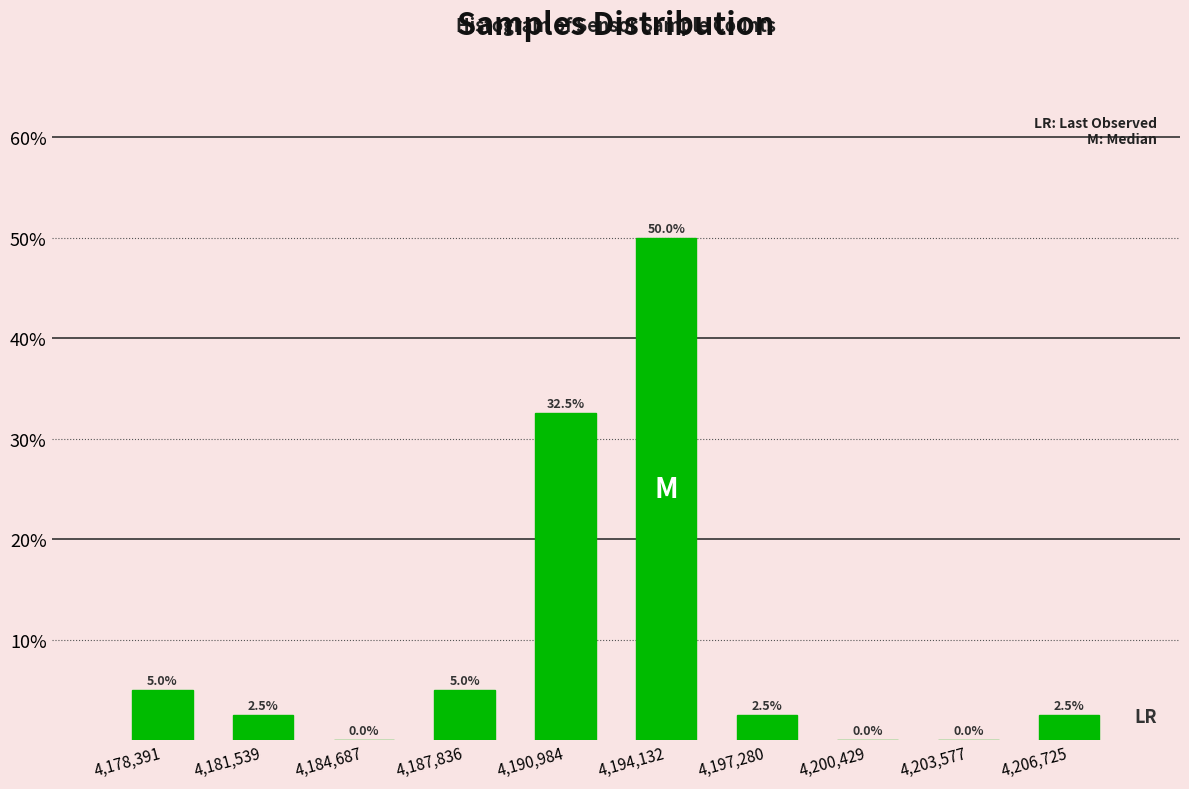

Reading left to right, transcribe this chart: for each bar, give the range it covers on the x-axis and its height. The bar edges are not printed on the chart, so give them approximately, as read against the axis.

4177000 to 4180000: 5.0
4180000 to 4183000: 2.5
4183000 to 4186500: 0.0
4186500 to 4189500: 5.0
4189500 to 4192500: 32.5
4192500 to 4195500: 50.0
4195500 to 4199000: 2.5
4199000 to 4202000: 0.0
4202000 to 4205000: 0.0
4205000 to 4208500: 2.5